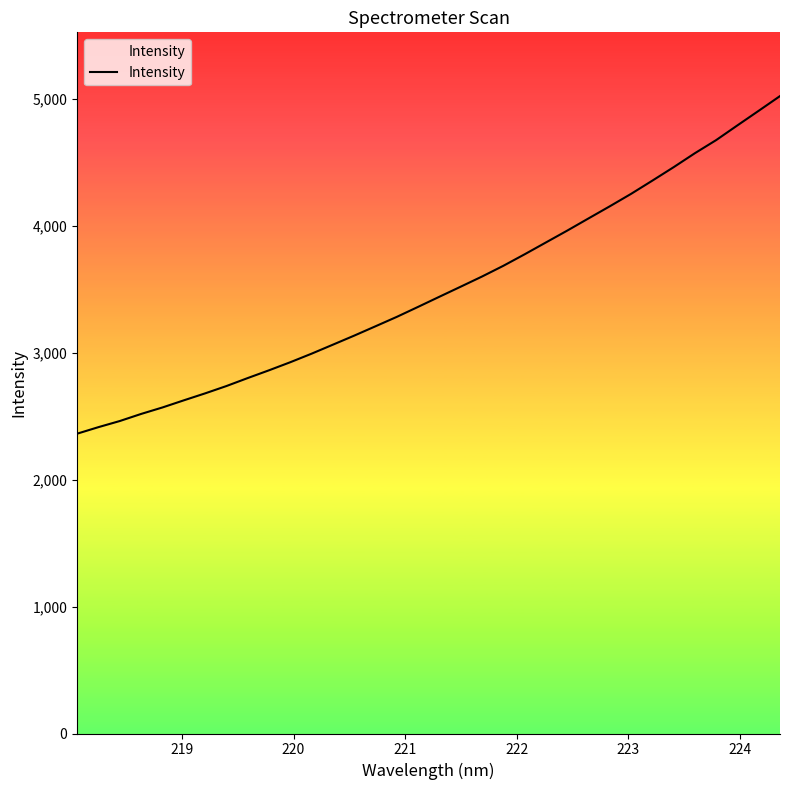

What is the difference between the maximum and minimum values?

2660.0